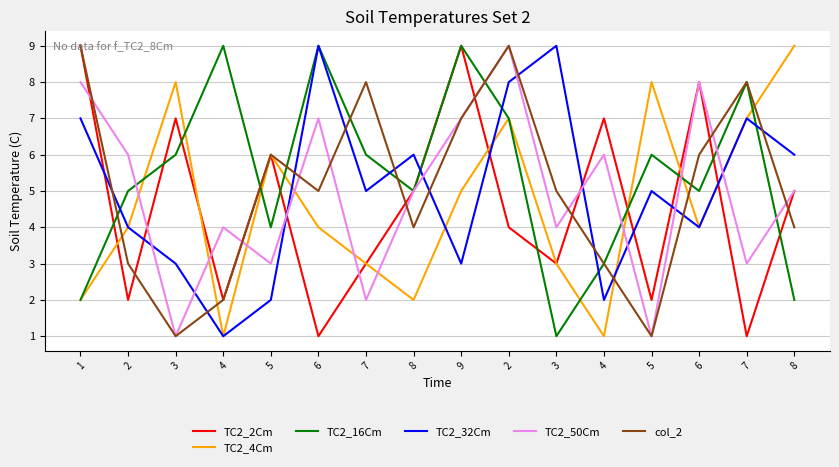

What value does the TC2_50Cm series have at 4?

4